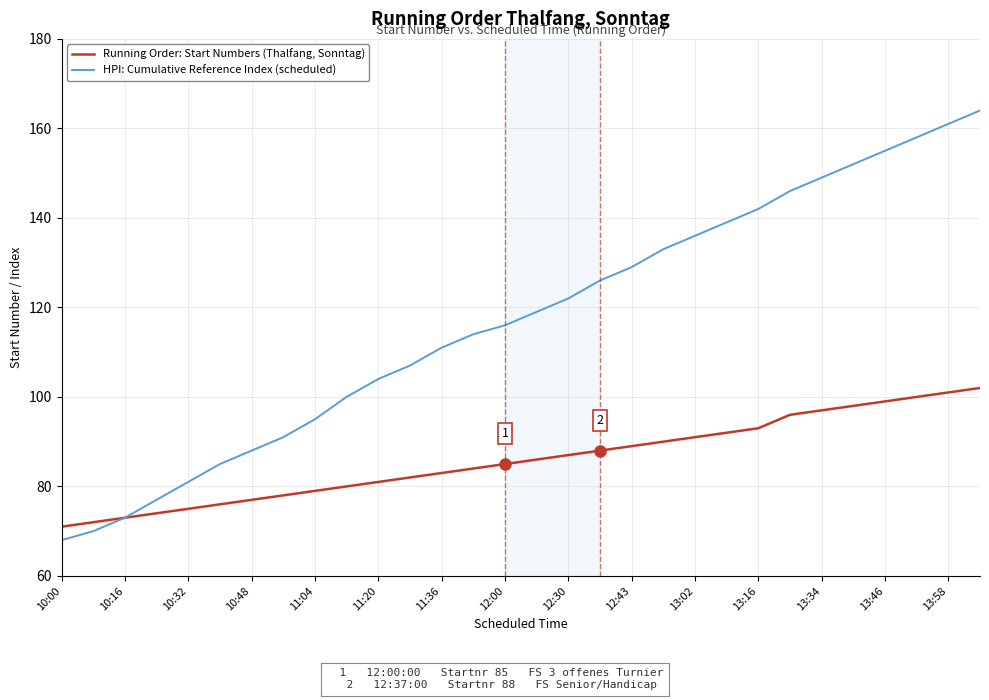

What is the highest value of the Running Order: Start Numbers (Thalfang, Sonntag) series?

102